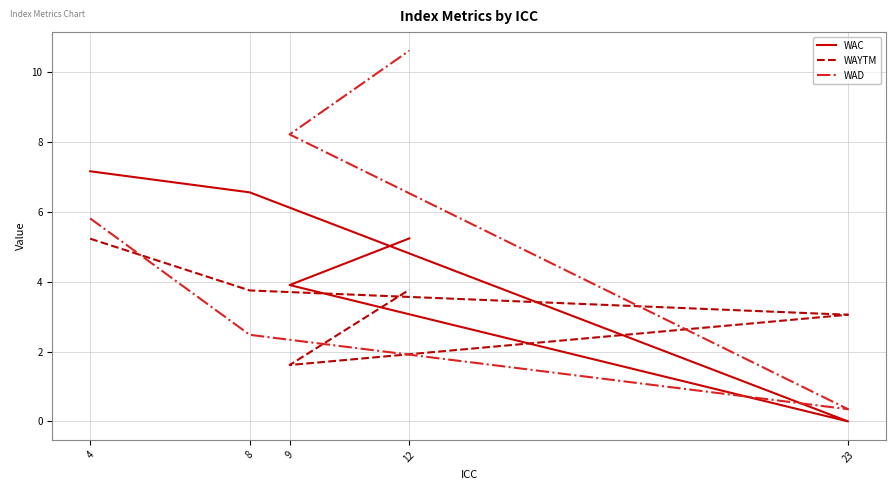

In WAC, how many points are lower than both neighbors (excluding endpoints)?

1